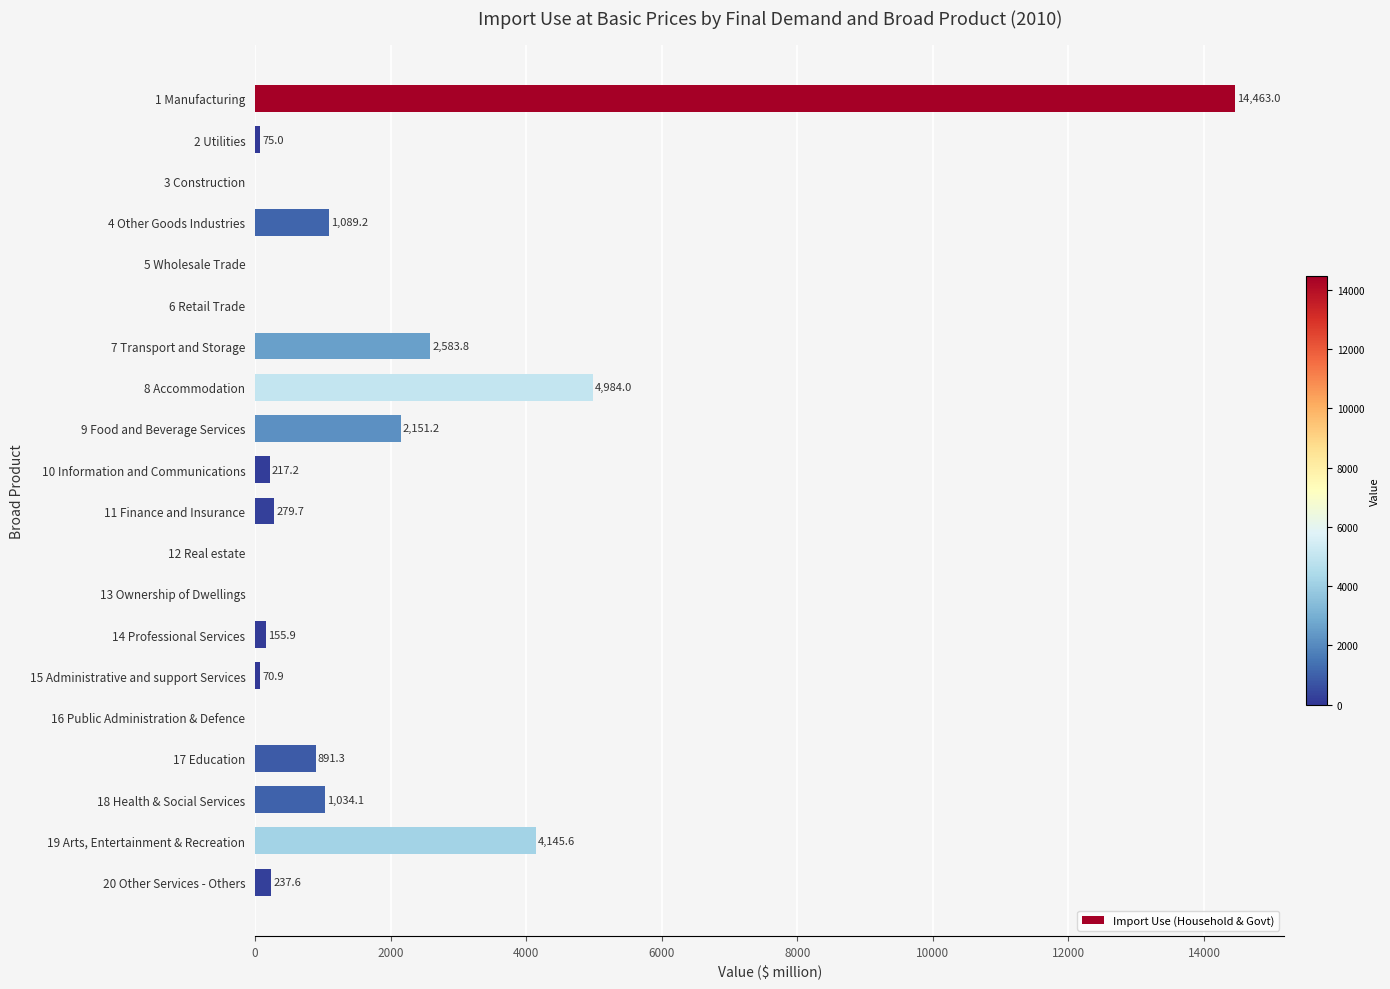

What is the change in value from 12 Real estate to 15 Administrative and support Services?

+70.9